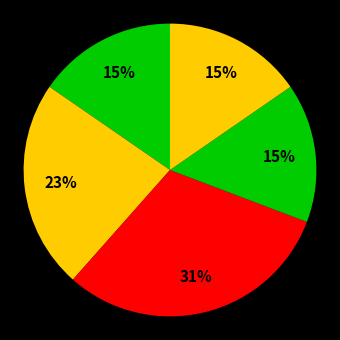

Does any single category account for the majority?

No